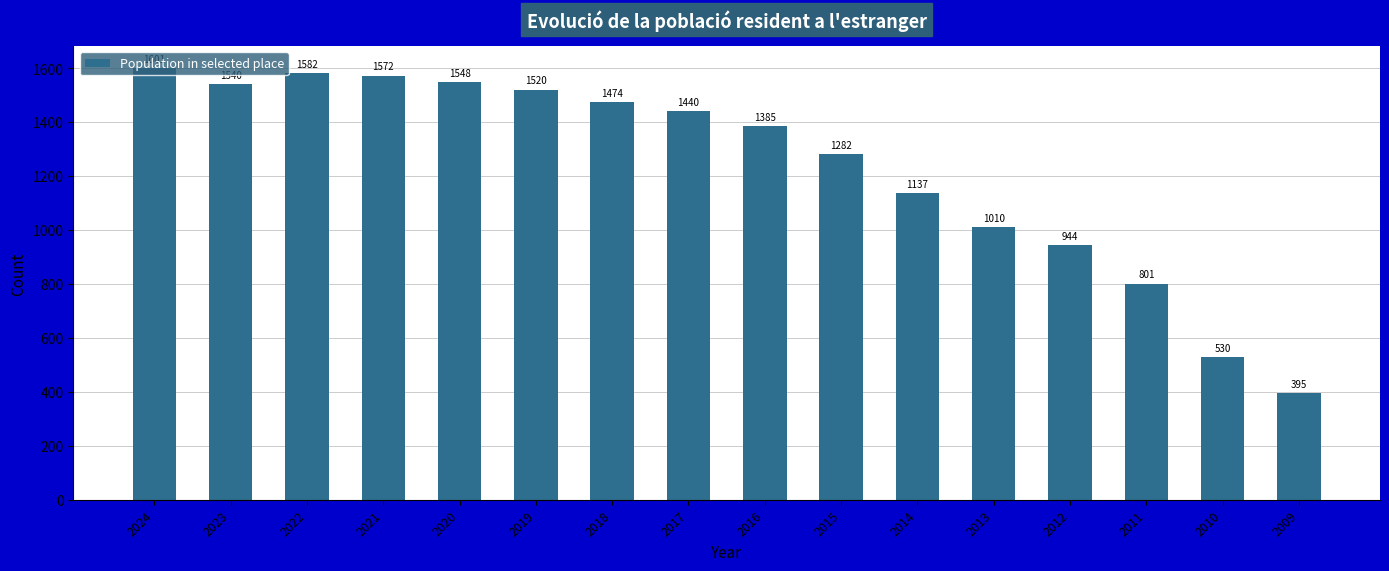

Reading left to right, what are all the values shown in this chart?

1601	1540	1582	1572	1548	1520	1474	1440	1385	1282	1137	1010	944	801	530	395